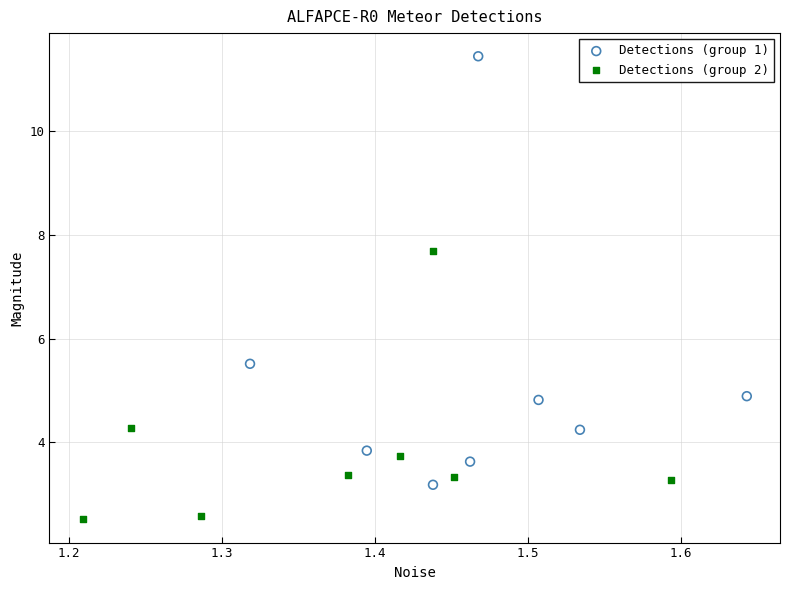

Which series contains the lowest Y value?

Detections (group 2)